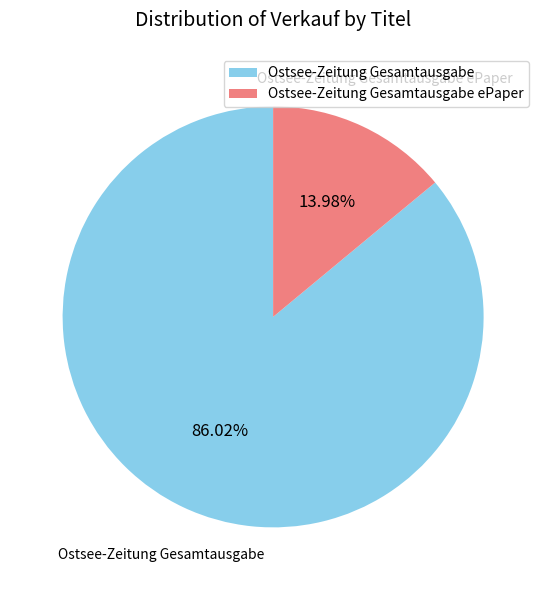

How much of the chart is everything except Ostsee-Zeitung Gesamtausgabe ePaper?

86.0%